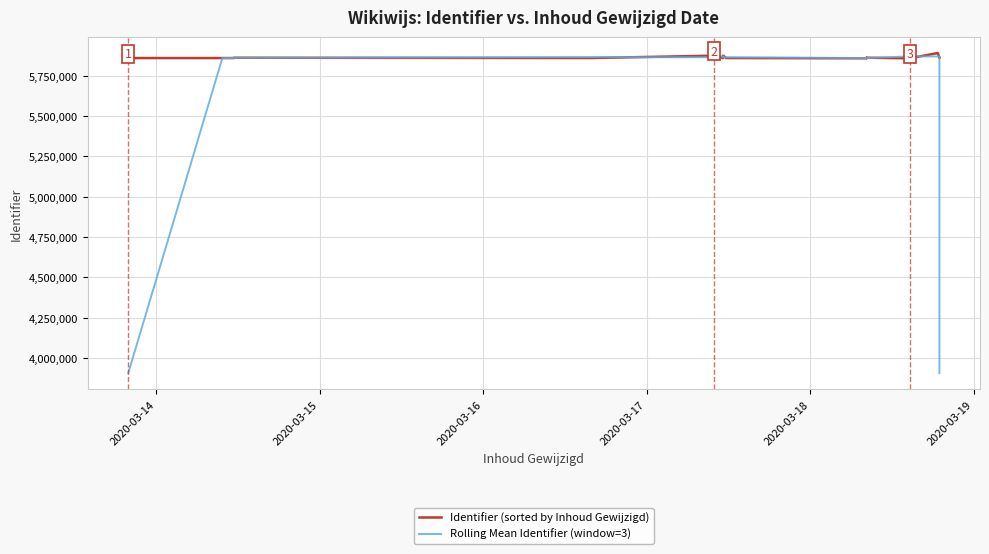

How many data points in Identifier (sorted by Inhoud Gewijzigd) are above 5858883?

10